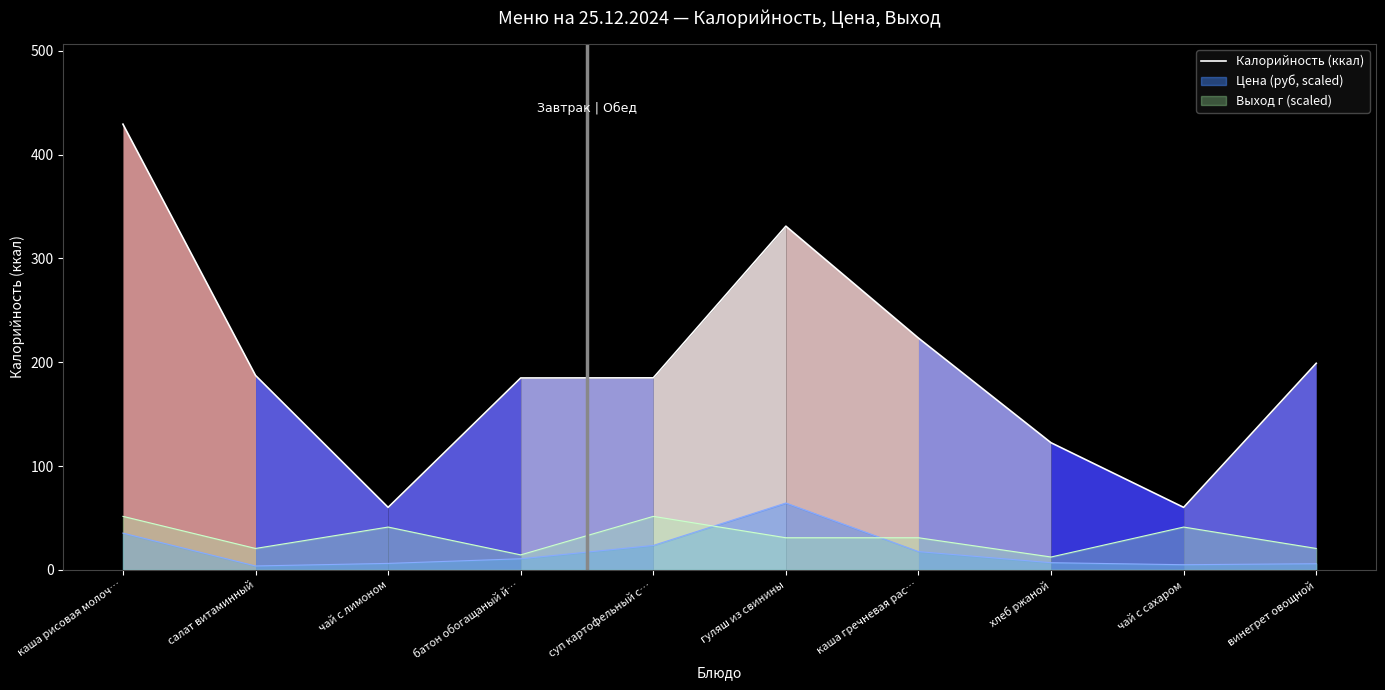

Where is the data nearest to the value 244?

каша гречневая рас…